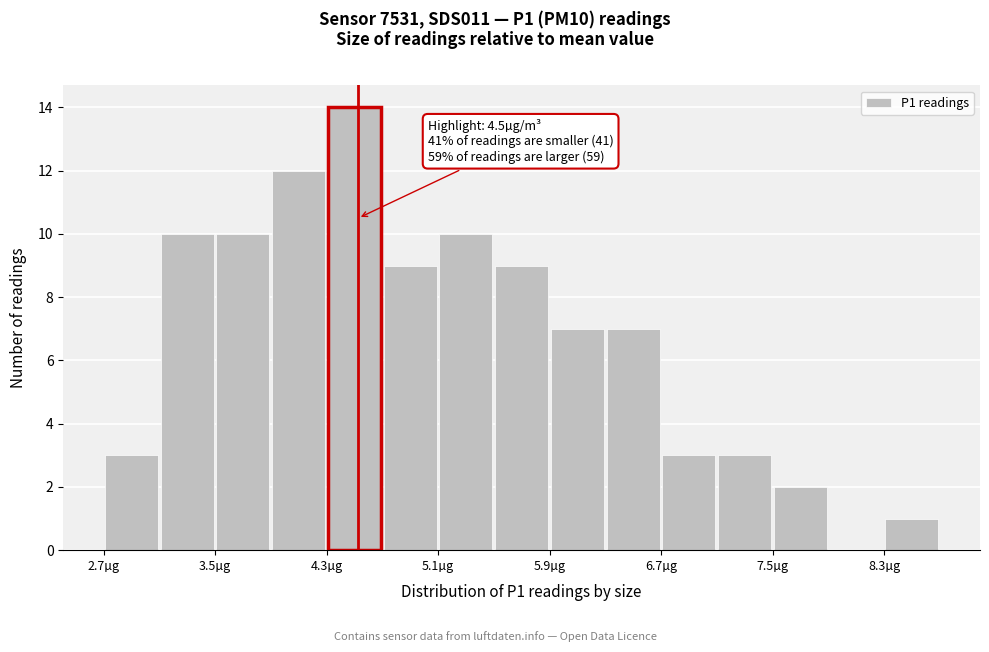

Which range on the x-axis has the tallest bar?

4.3 to 4.7